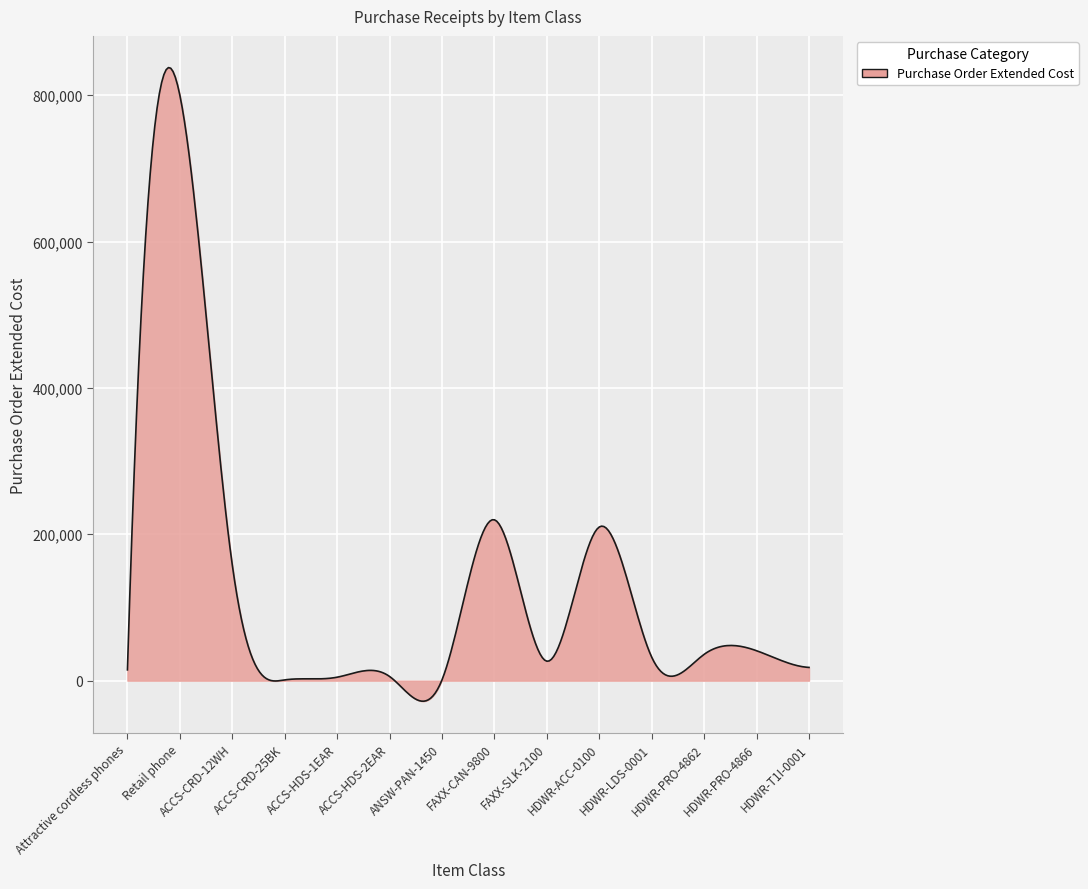

What is the maximum value shown in the chart?

837755.5